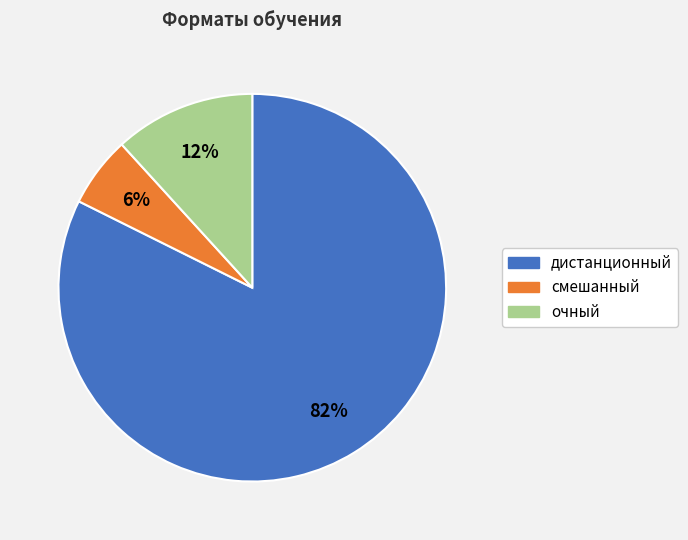

Which slice represents more than half of the pie?

дистанционный